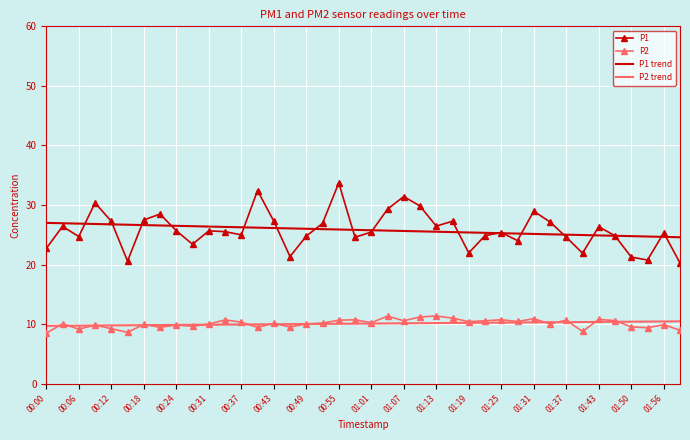

What is the maximum value shown in the chart?

33.7